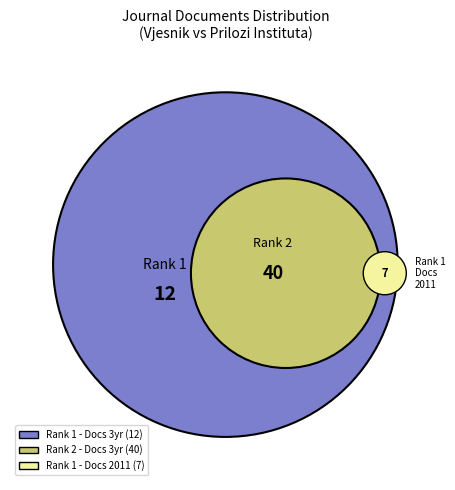

How many segments does this pie chart have?

3